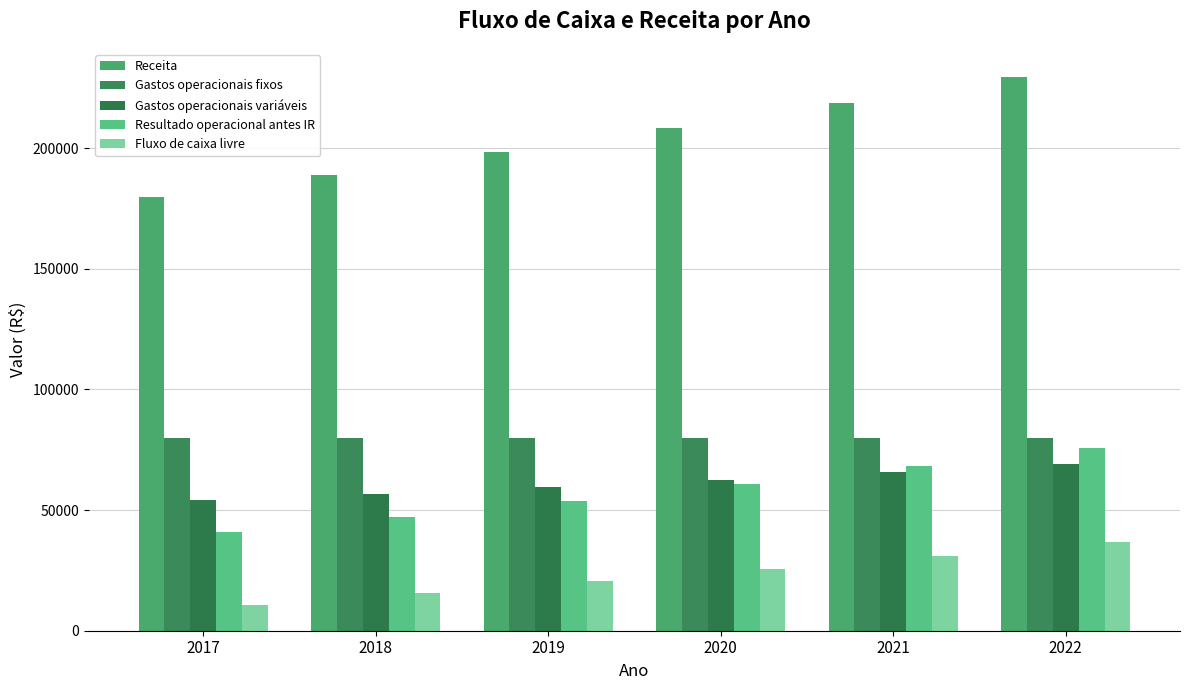

At which label does Gastos operacionais variáveis reach its minimum?

2017